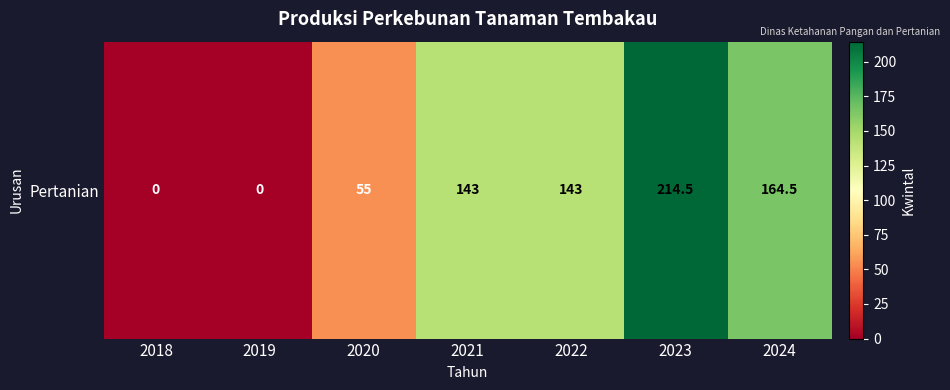

Reading left to right, extract all data points from this chart.

0.0	0.0	55.0	143.0	143.0	214.5	164.5